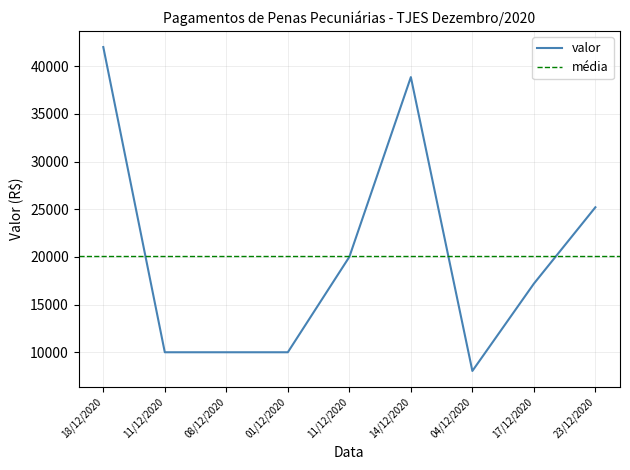

Reading left to right, what are all the values shown in this chart?

18/12/2020=42000.0	11/12/2020=10000.0	08/12/2020=10000.0	01/12/2020=10000.0	11/12/2020=20000.0	14/12/2020=38850.0	04/12/2020=8040.0	17/12/2020=17194.0	23/12/2020=25201.6